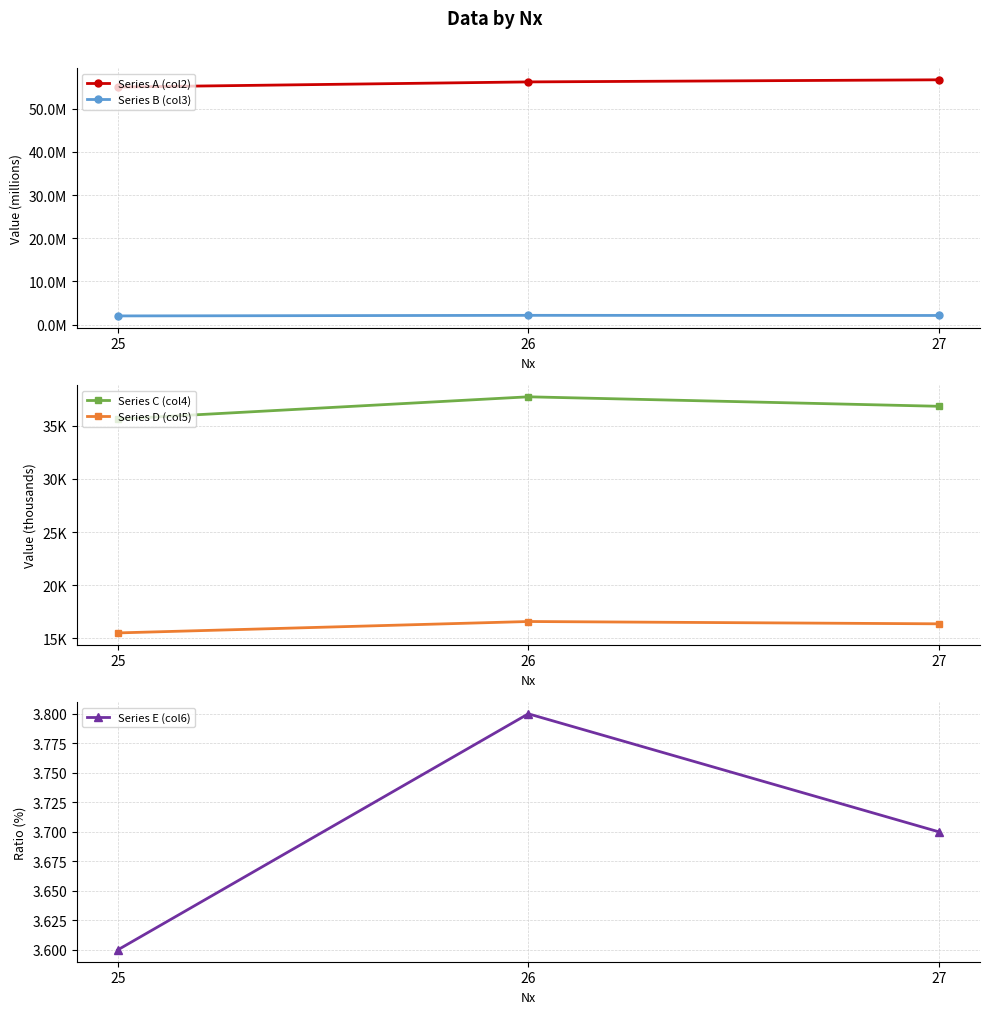

Is the value of Series A (col2) at 25 greater than the value of Series D (col5) at 25?

Yes